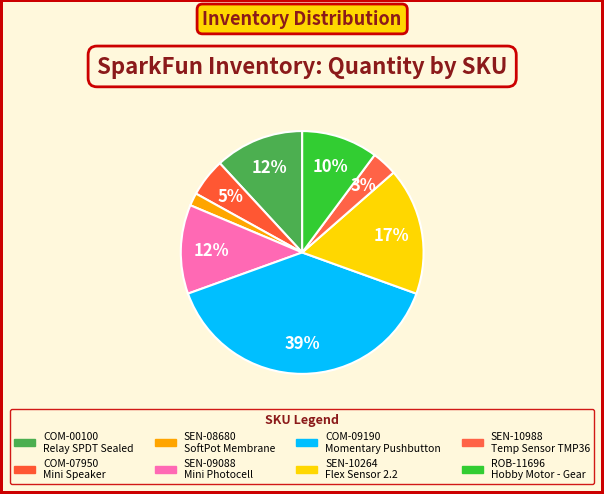

To the nearest percent, what percentage of the pie is SEN-08680?

2%